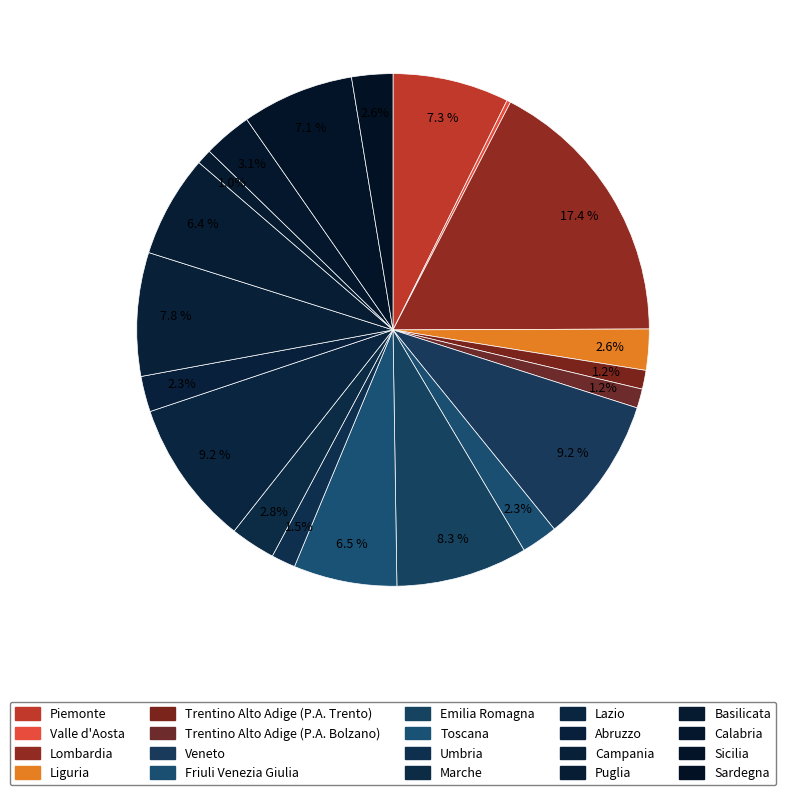

Does Emilia Romagna represent more than half of the total?

No